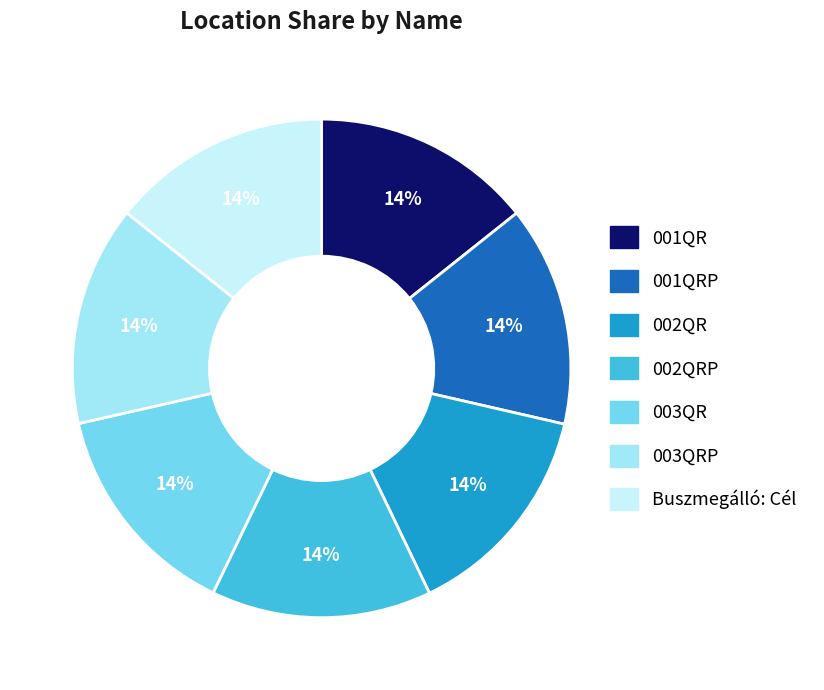

Is there a majority slice in this chart?

No